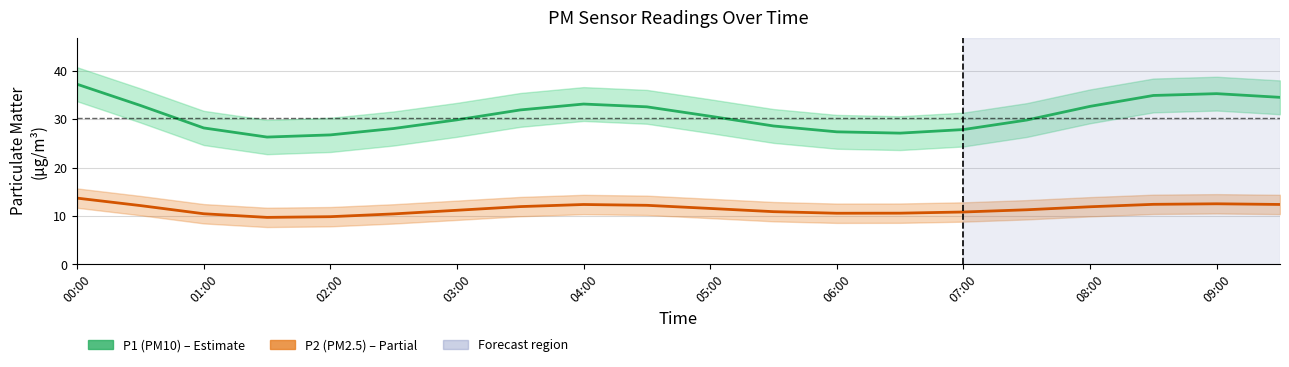

Between 13 and 17, which is larger?

17